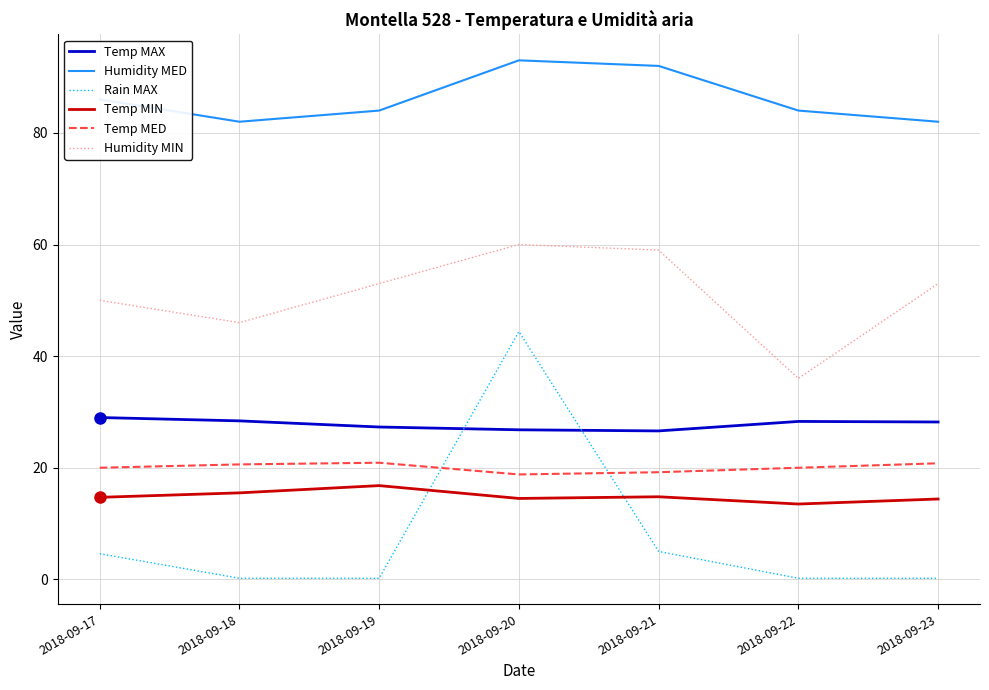

What is the highest value of the Temp MAX series?

29.0